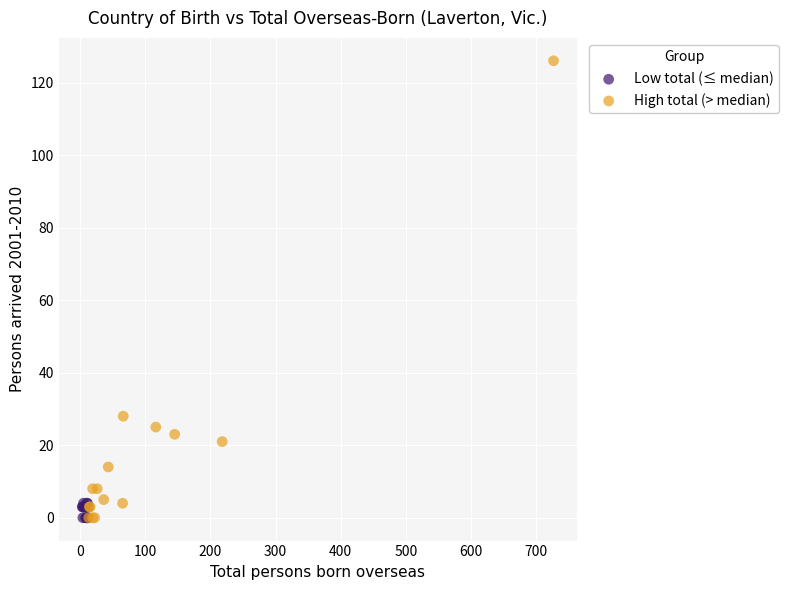

Which series has the largest Y range (max minus min)?

High total (> median)